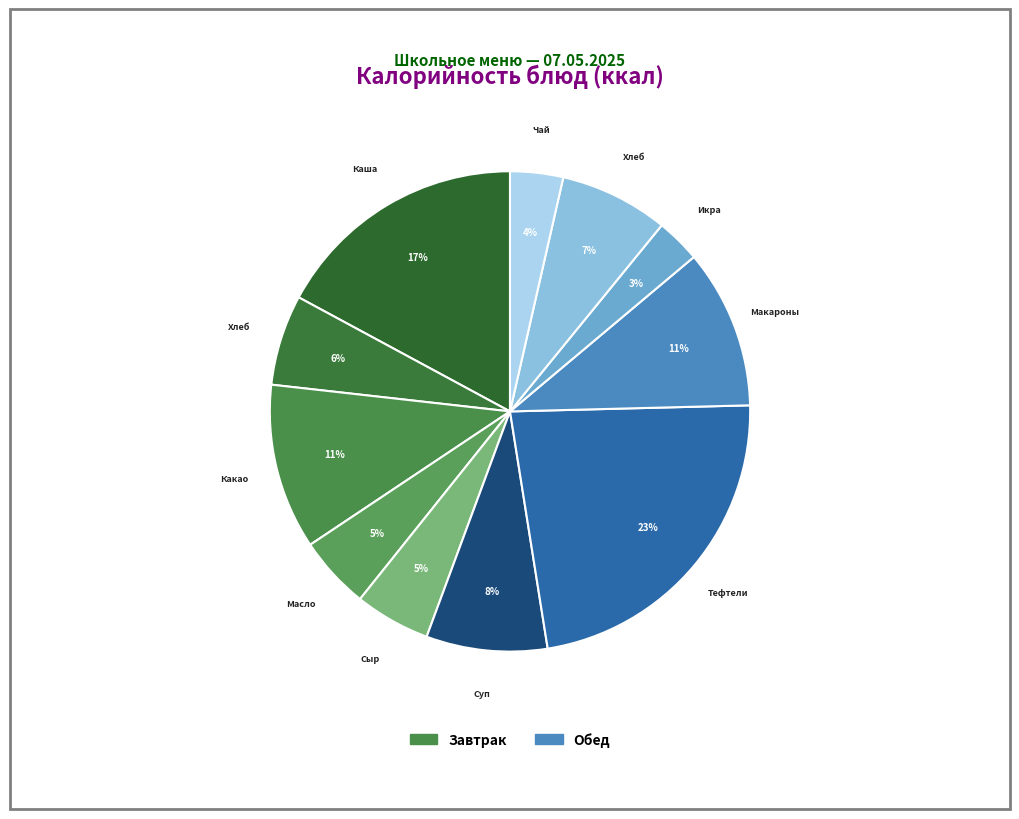

Does any single category account for the majority?

No